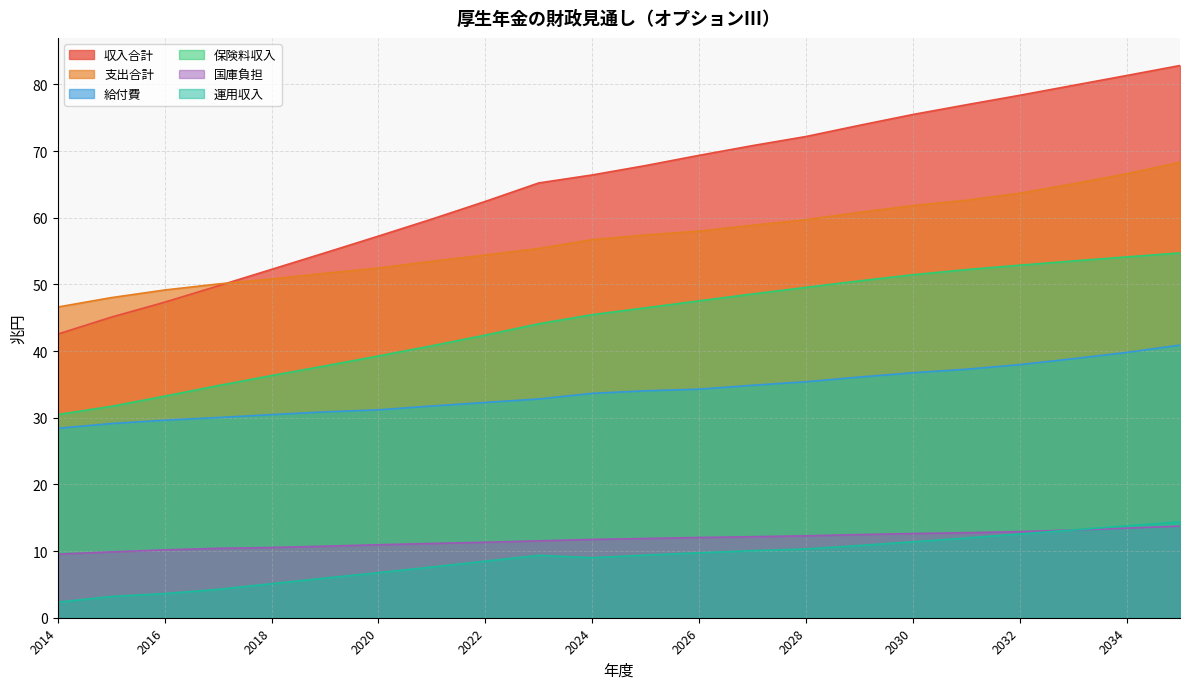

Does the chart have visible grid lines?

Yes